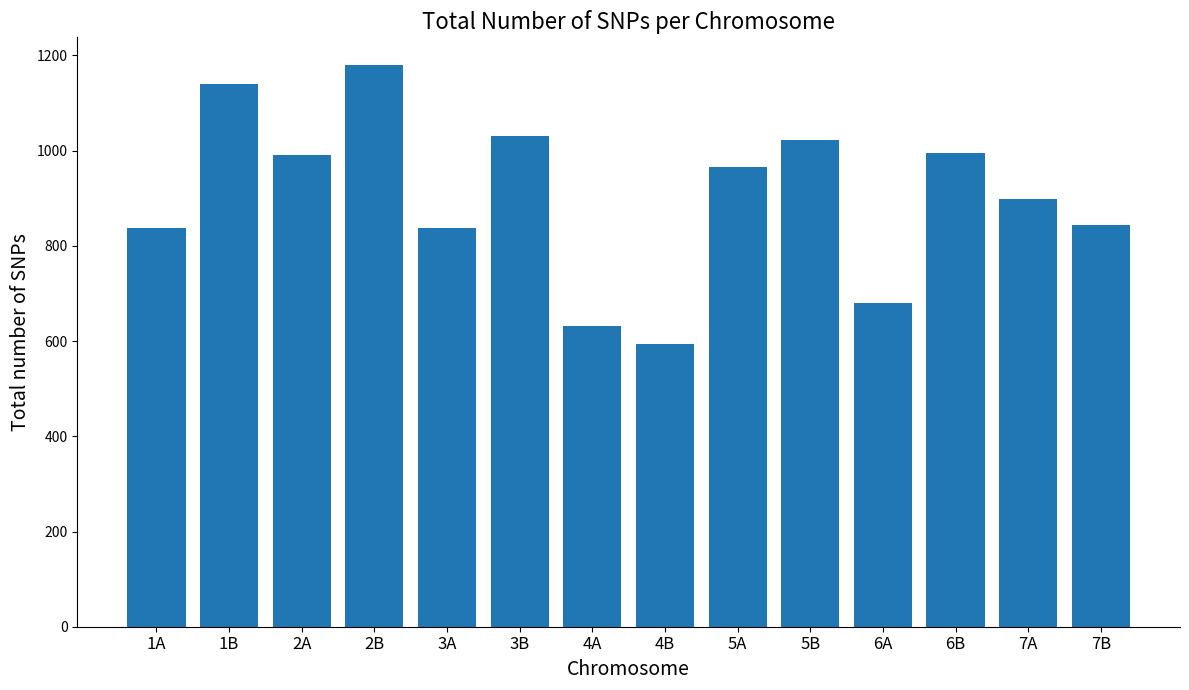

How many bars are there in total?

14